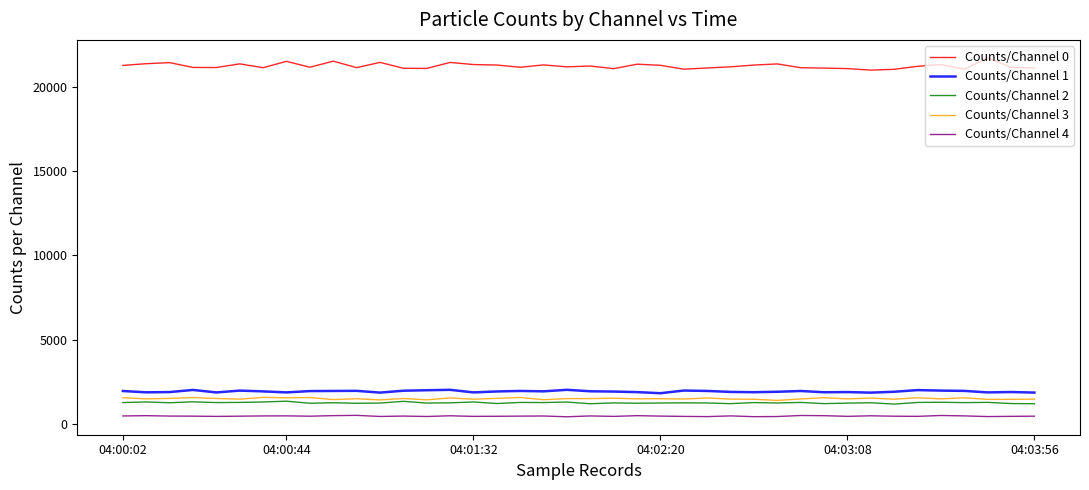

What is the lowest value of the Counts/Channel 1 series?

1809